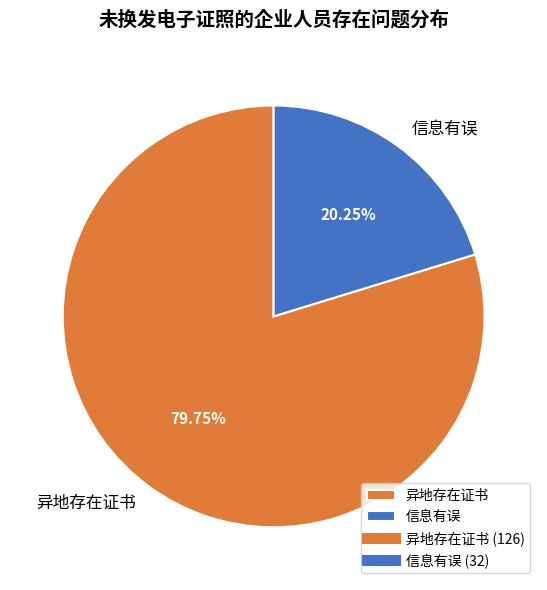

Is there any slice that represents more than half of the pie?

Yes